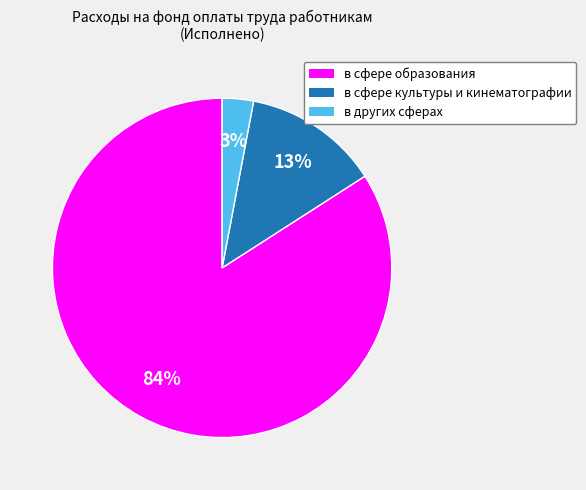

Rank the categories by value from lowest to highest.

в других сферах, в сфере культуры и кинематографии, в сфере образования